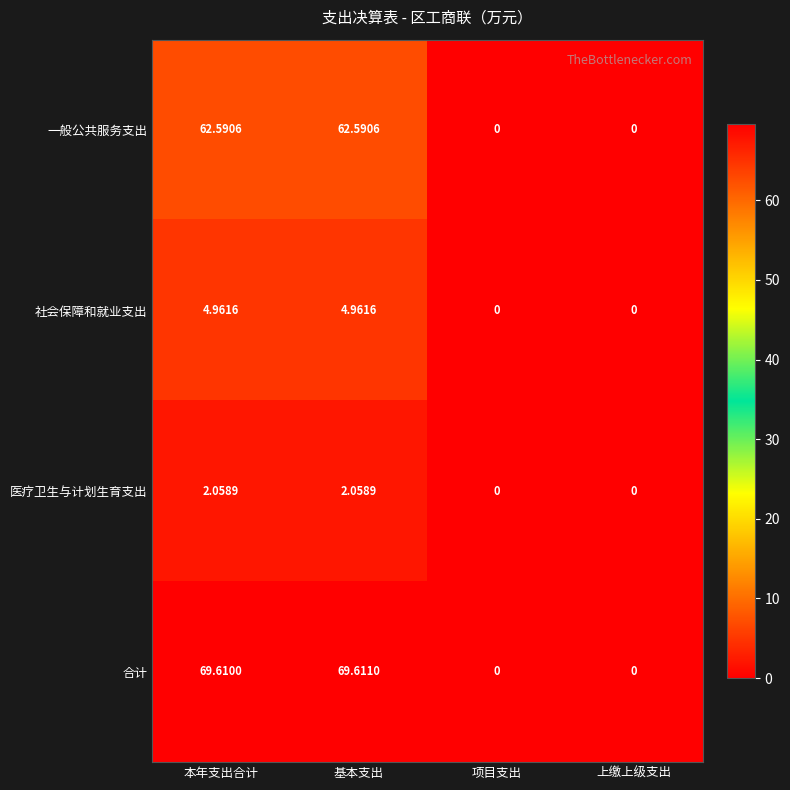

Between 基本支出 and 项目支出, which series saw the biggest shift?

合计